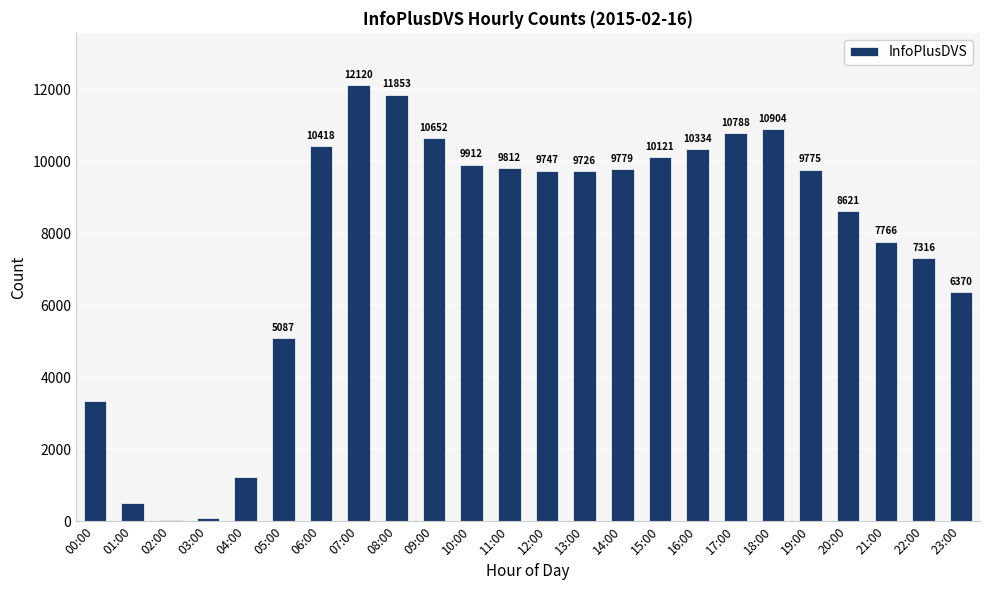

Read the value at 16:00.

10334